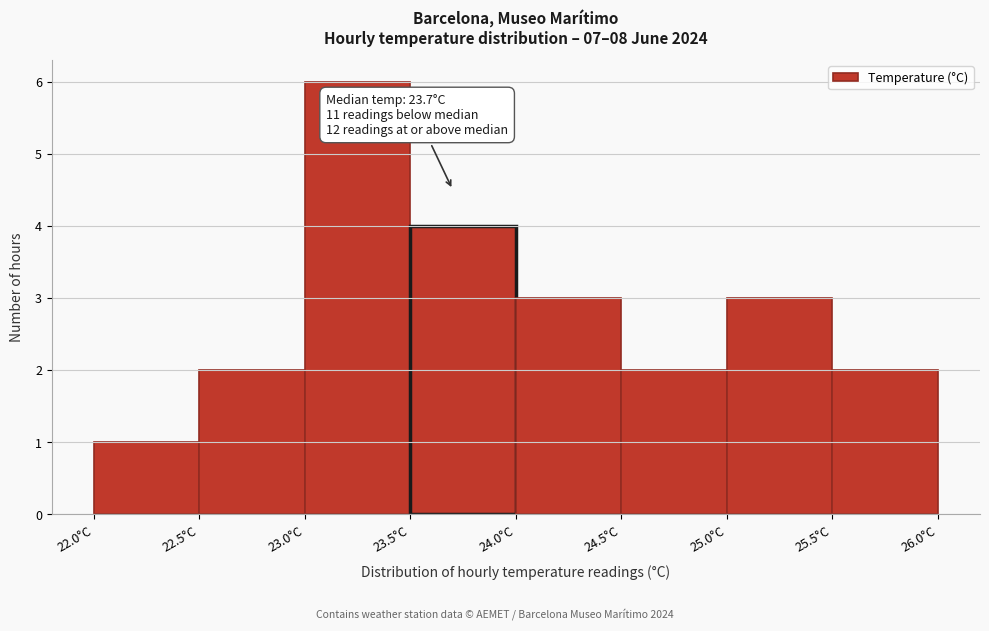

Over which range of the x-axis is the bar tallest?

23.0 to 23.5